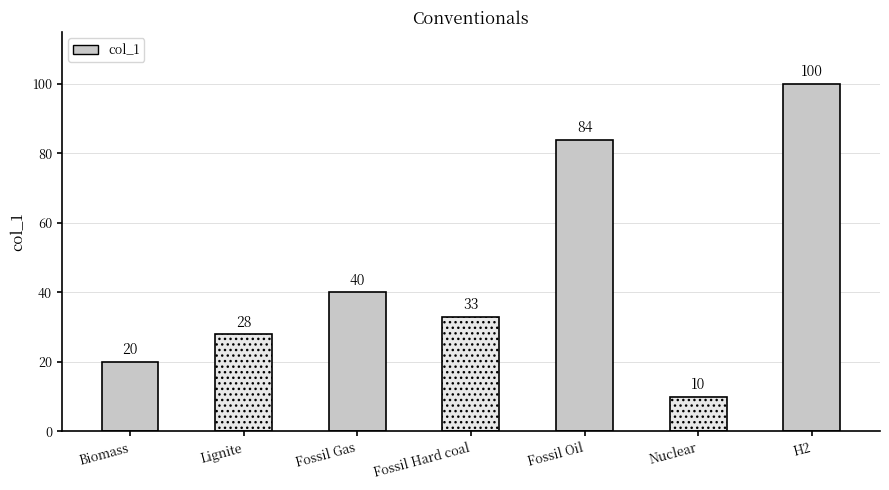

Reading left to right, list all the values displayed in this chart.

Biomass=20	Lignite=28	Fossil Gas=40	Fossil Hard coal=33	Fossil Oil=84	Nuclear=10	H2=100